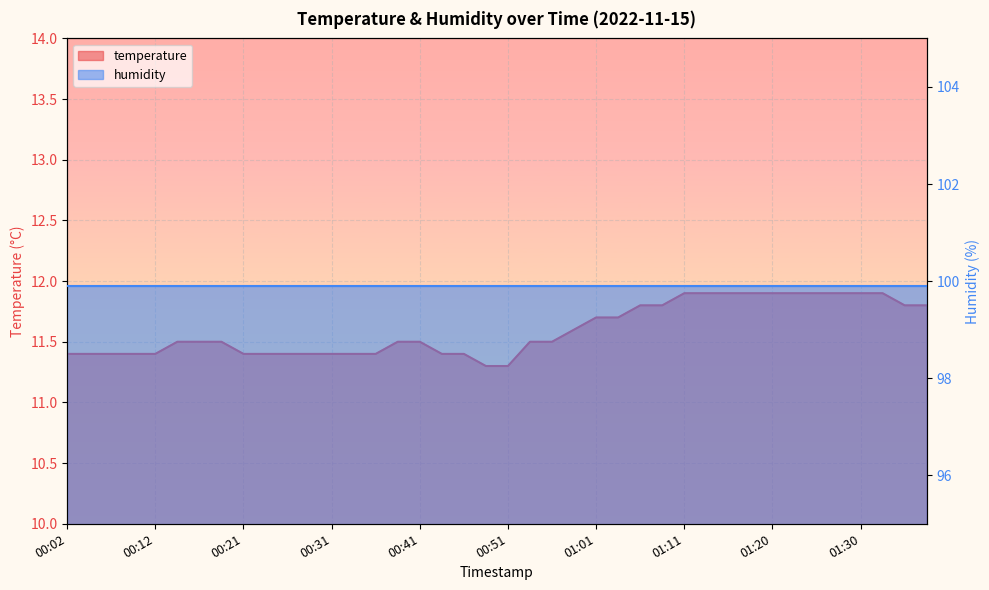

Approximately how many times larger is the value at 01:06 compared to 01:03?

1.0